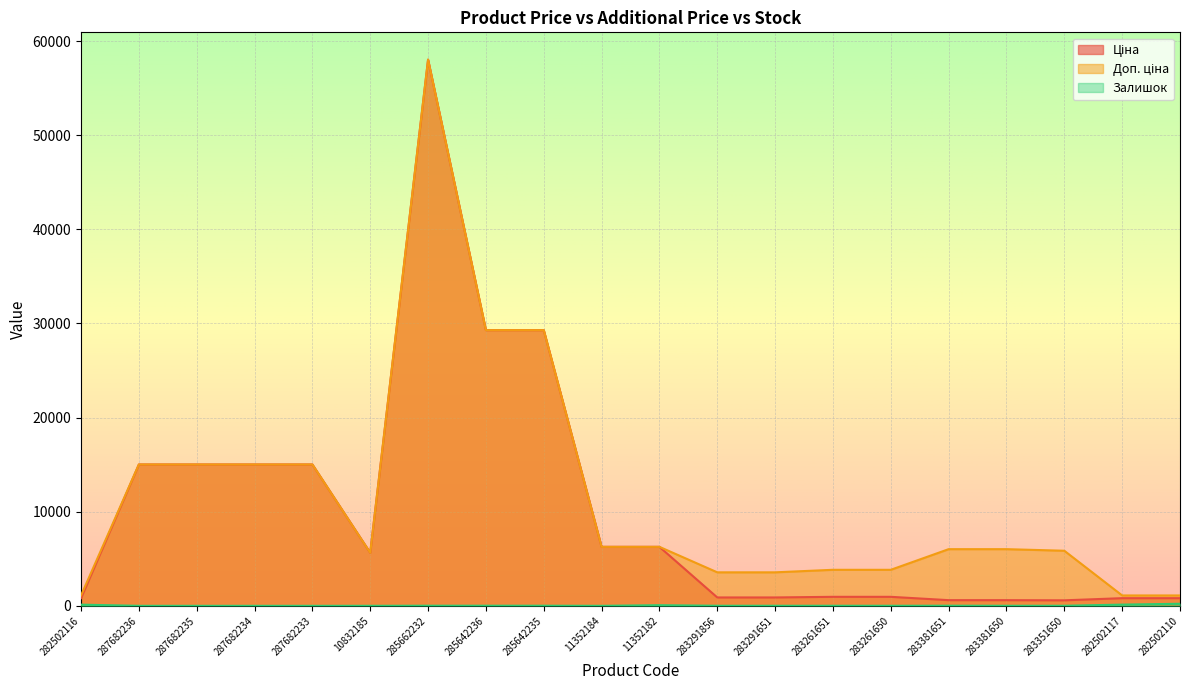

At 287682235, list the series in order from smallest to largest.

Залишок, Ціна, Доп. ціна